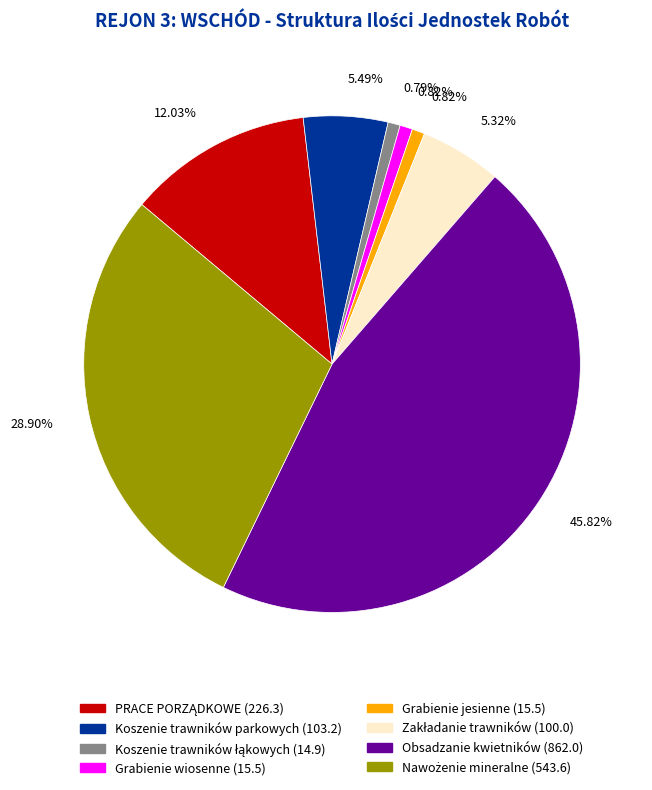

To the nearest percent, what is the difference between the largest and smallest slice percentages?

45%